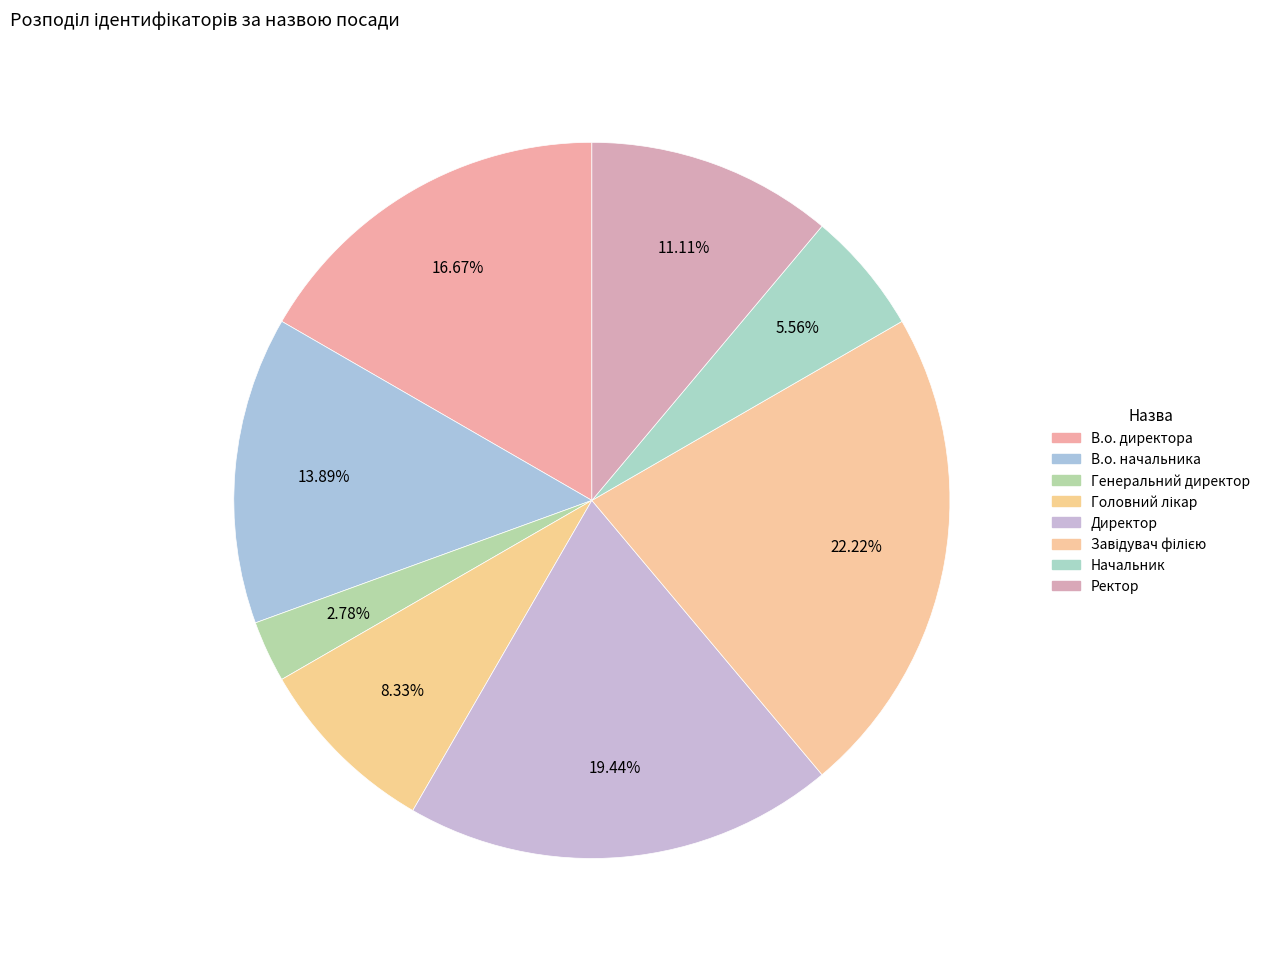

How many segments does this pie chart have?

8